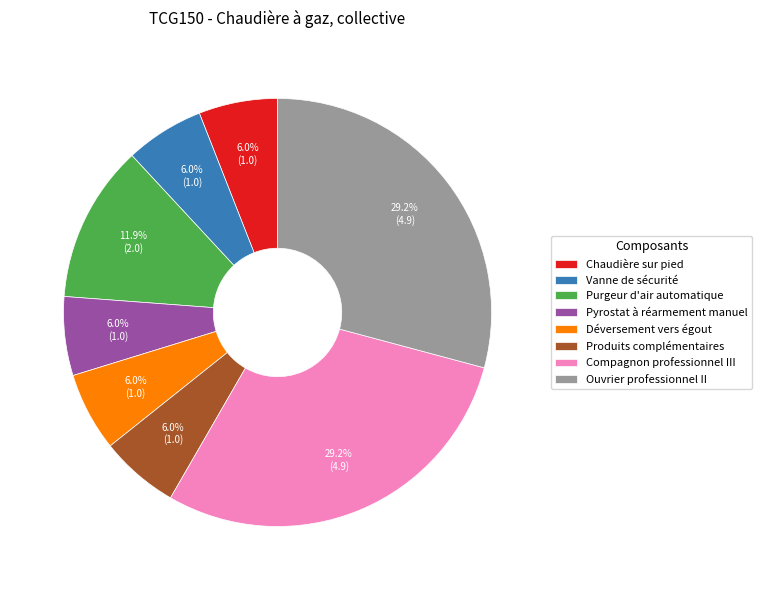

What percentage is NOT represented by Purgeur d'air automatique?

88.1%